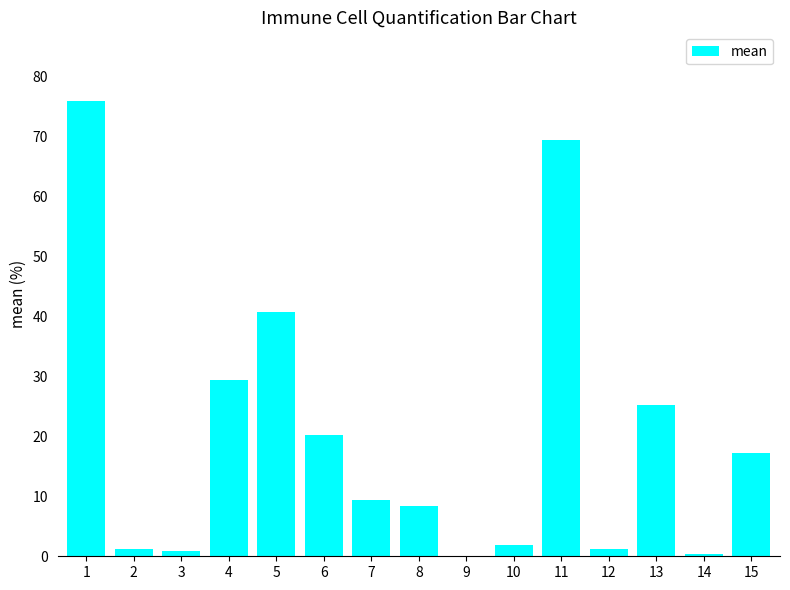

At which label is the value closest to 38?

5